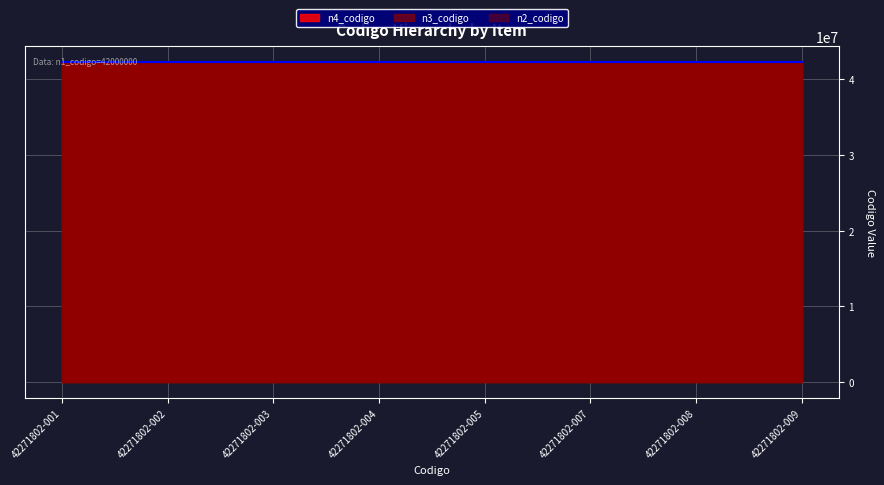

List the series in order of their peak value, lowest first.

n2_codigo, n3_codigo, n4_codigo